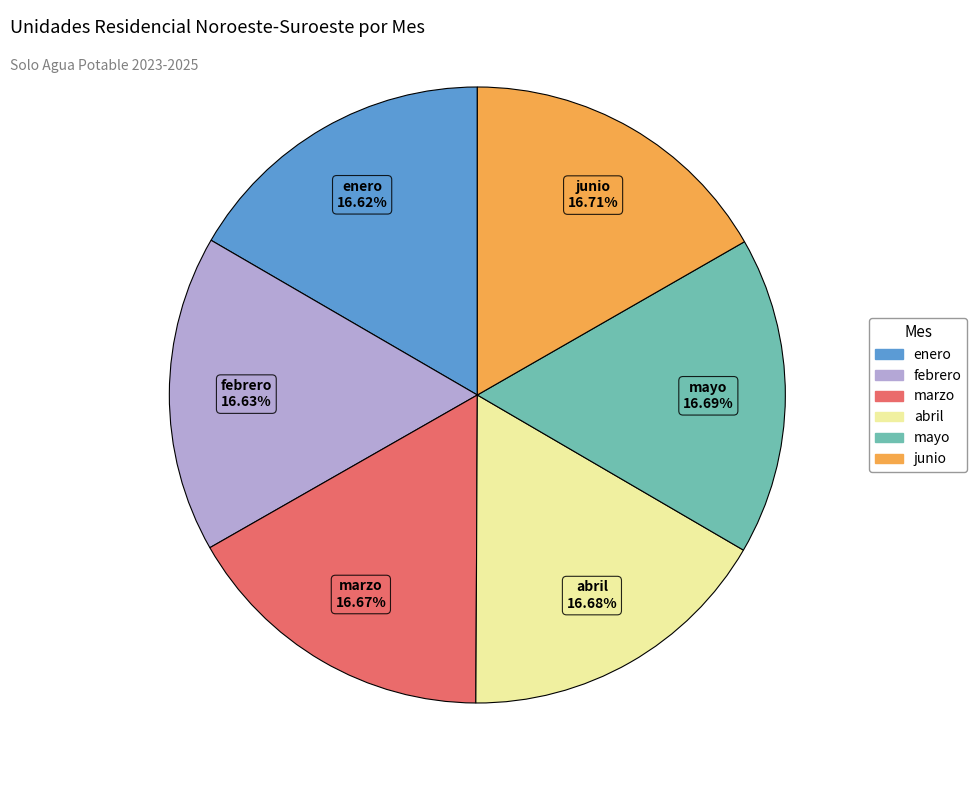

Is there any slice that represents more than half of the pie?

No